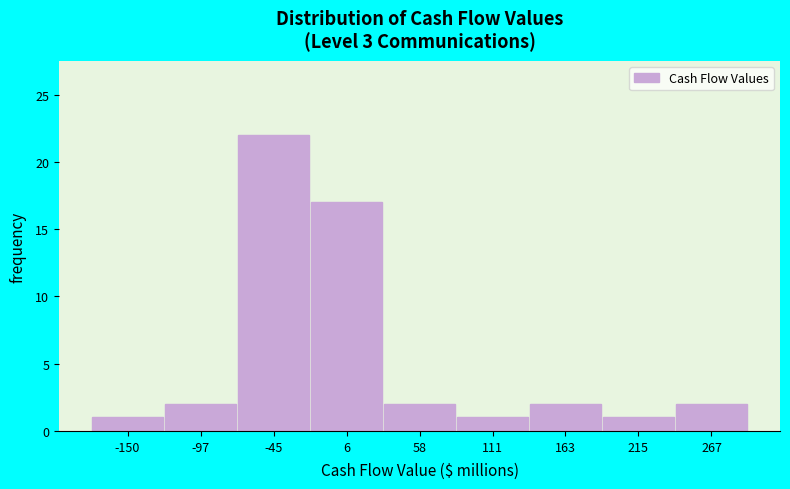

Reading left to right, extract all data points from this chart.

-150=1	-97=2	-45=22	6=17	58=2	111=1	163=2	215=1	267=2